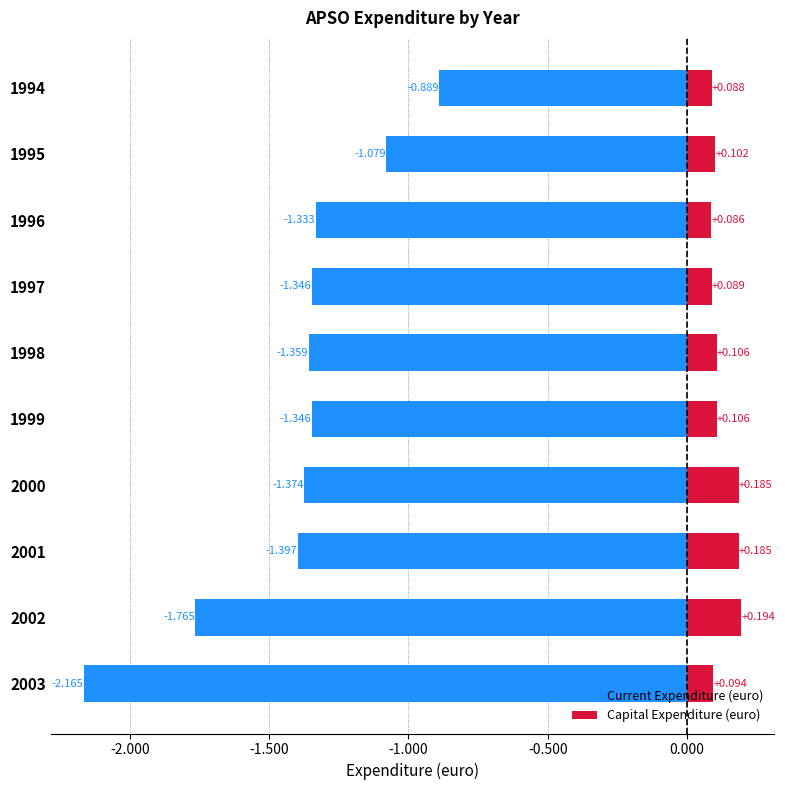

How many bars are there in total?

20